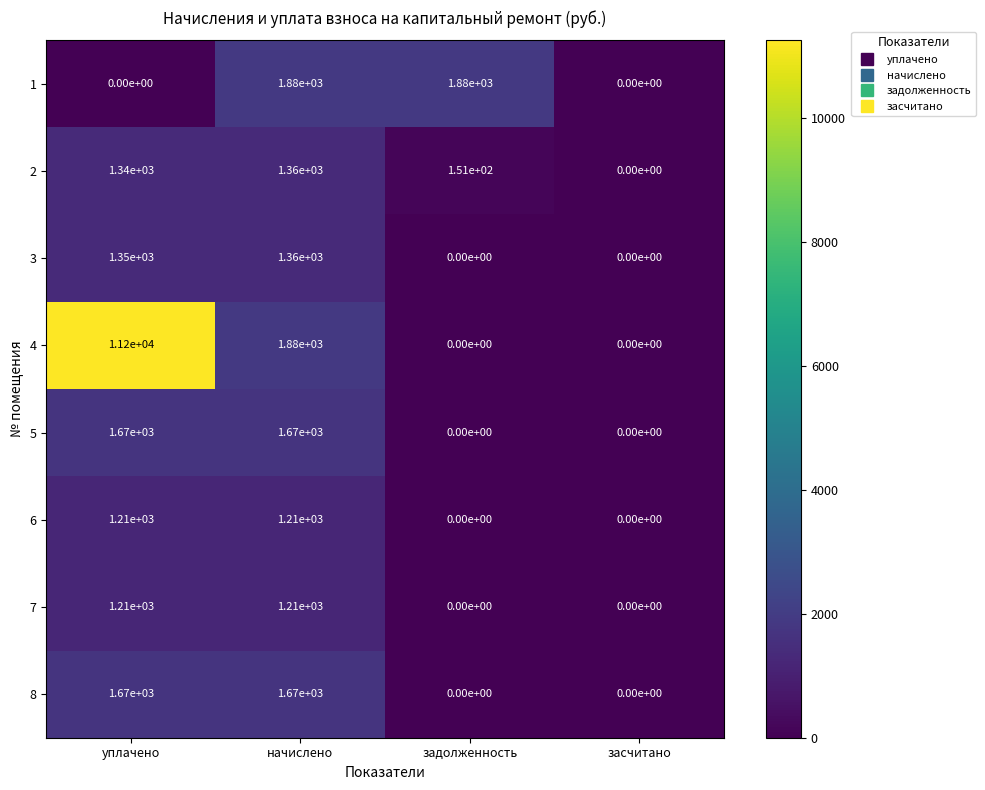

At how many categories does at least one series exceed 10521?

1